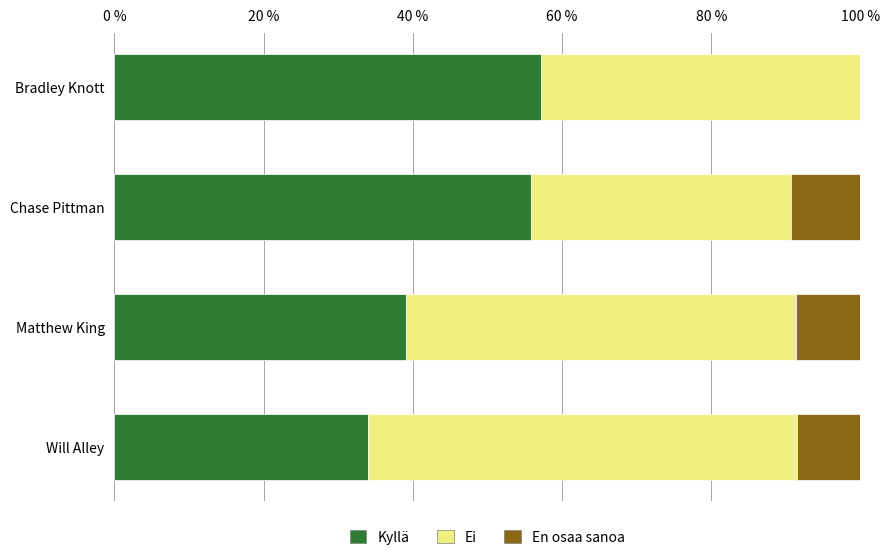

Count the number of categories in the chart.

4